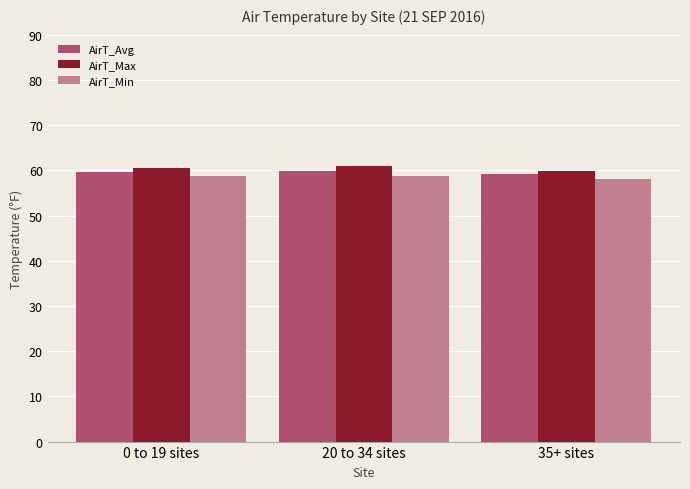

Count the number of categories in the chart.

3